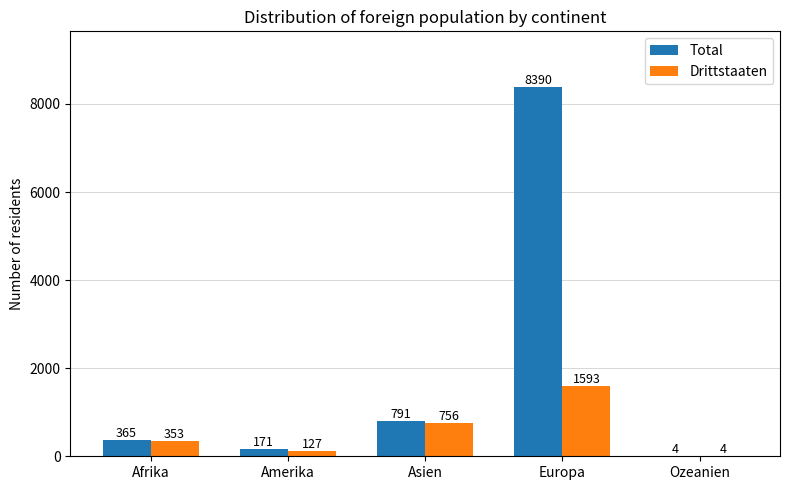

Does the chart contain stacked bars?

No